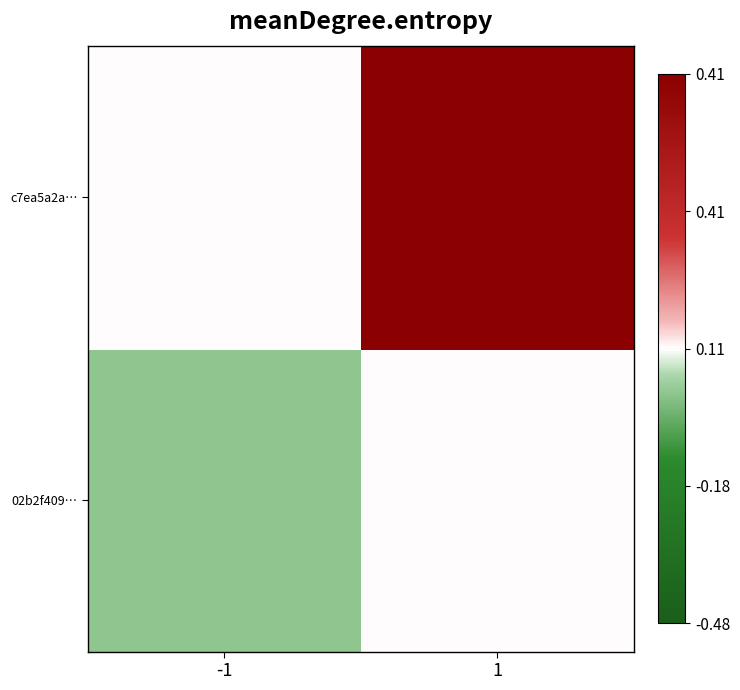

At which category is the sum across all series the highest?

1